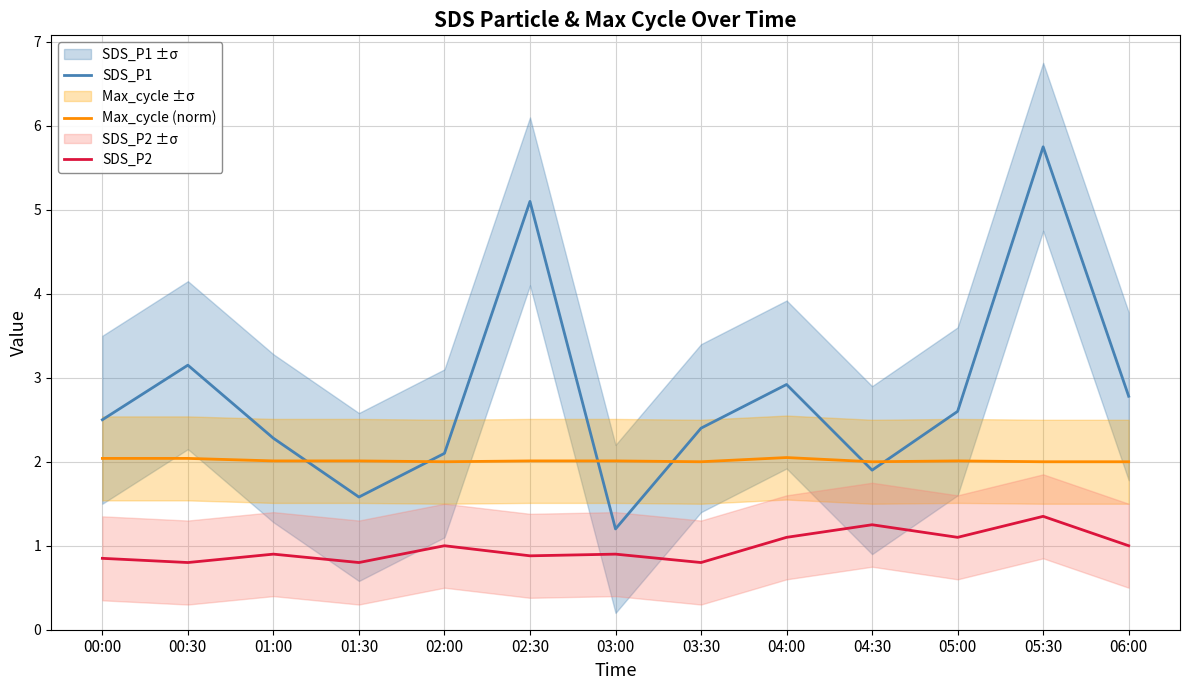

How many SDS_P2 values are between 0 and 1?

9